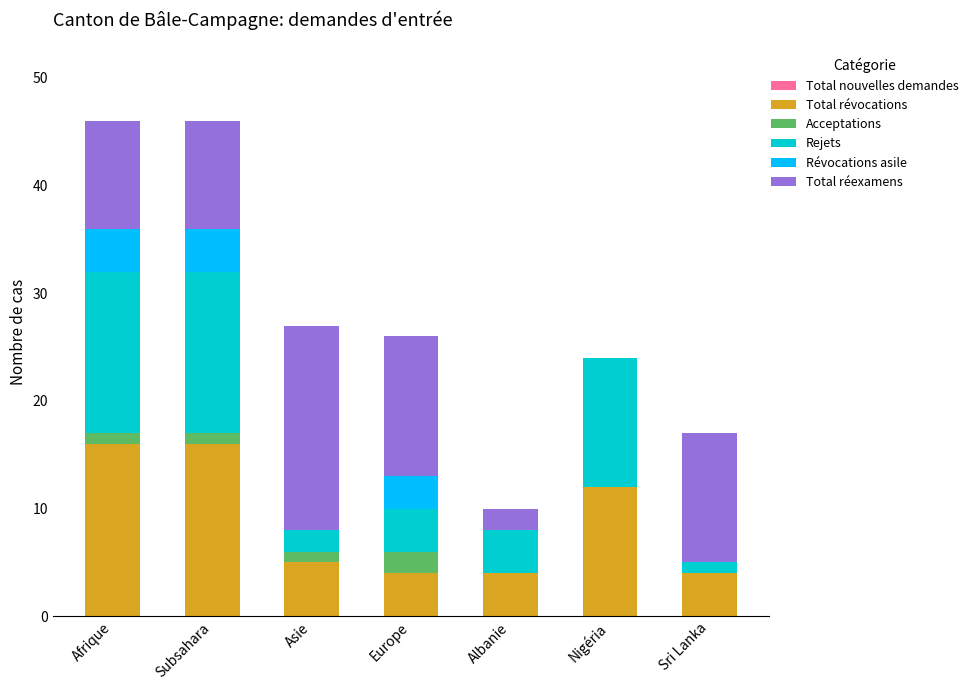

Are the bars grouped side by side (vs. stacked)?

No